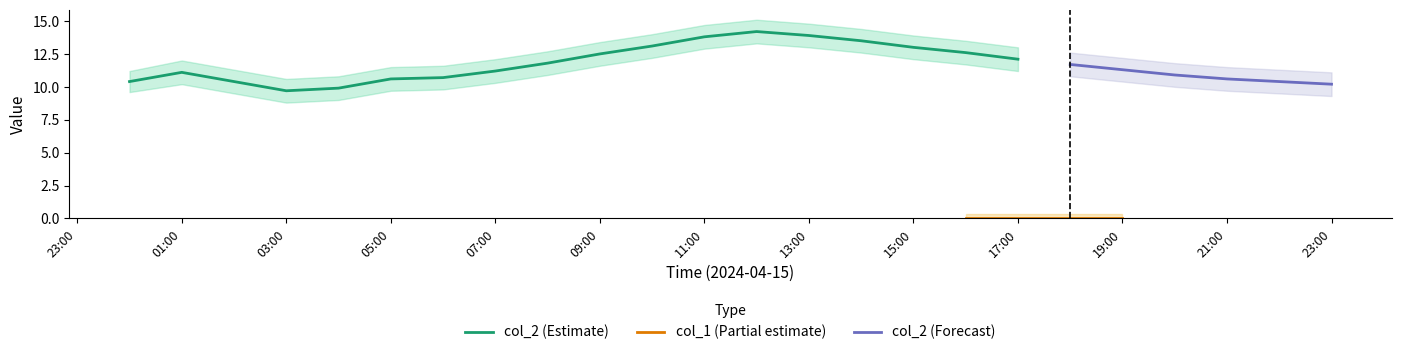

Between 2024/04/15 00:00:00 and 2024/04/15 02:00:00, which series saw the biggest shift?

col_2_upper